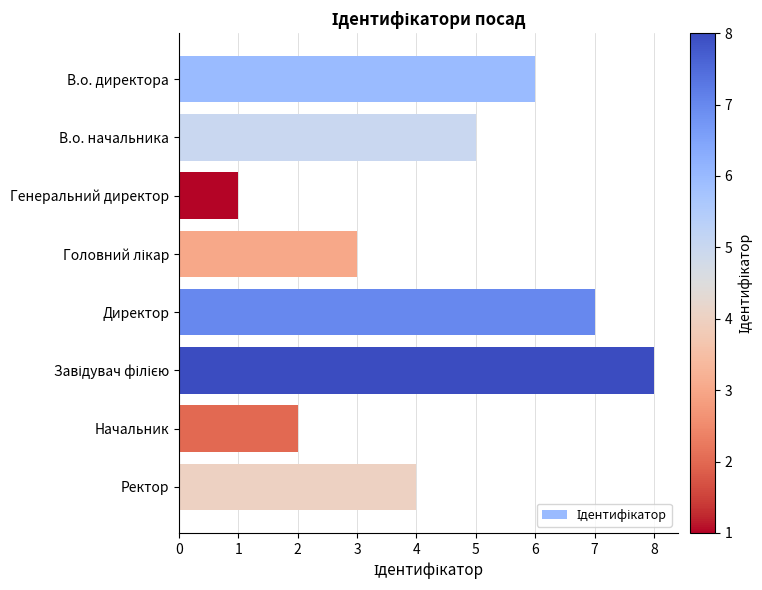

True or false: the data shows 1 at Генеральний директор.

True